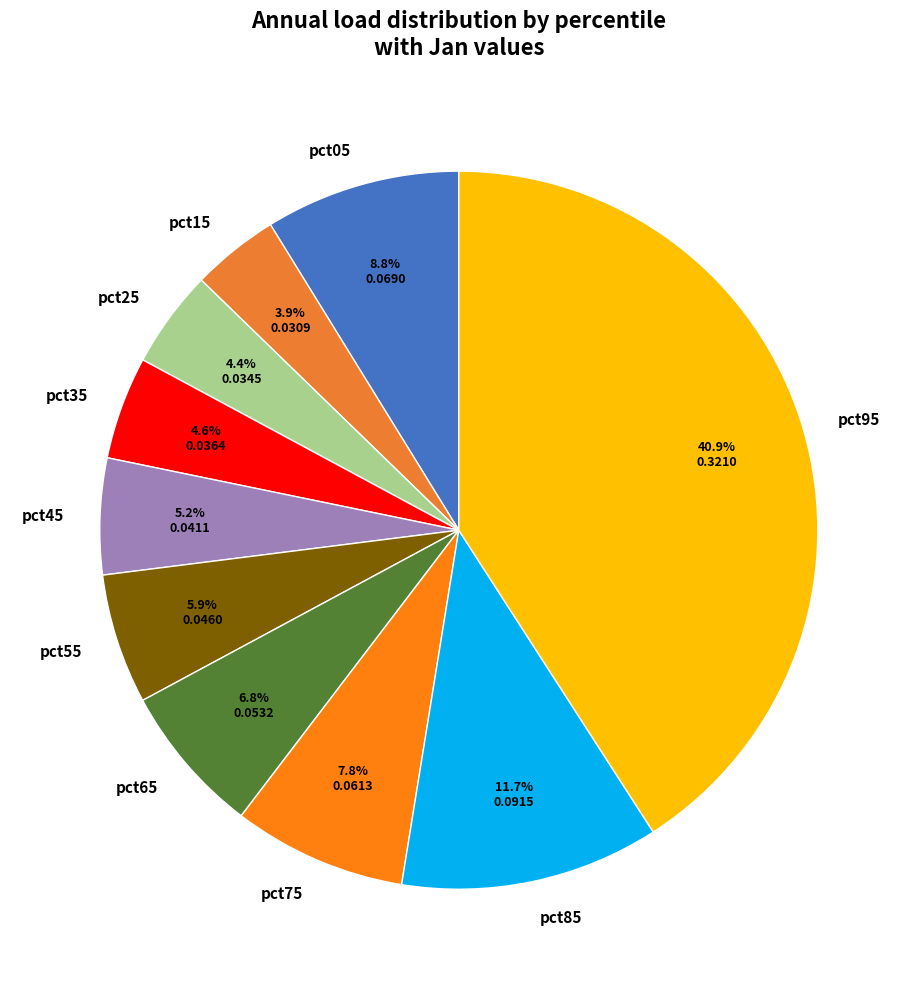

To the nearest percent, what percentage of the pie is pct55?

6%